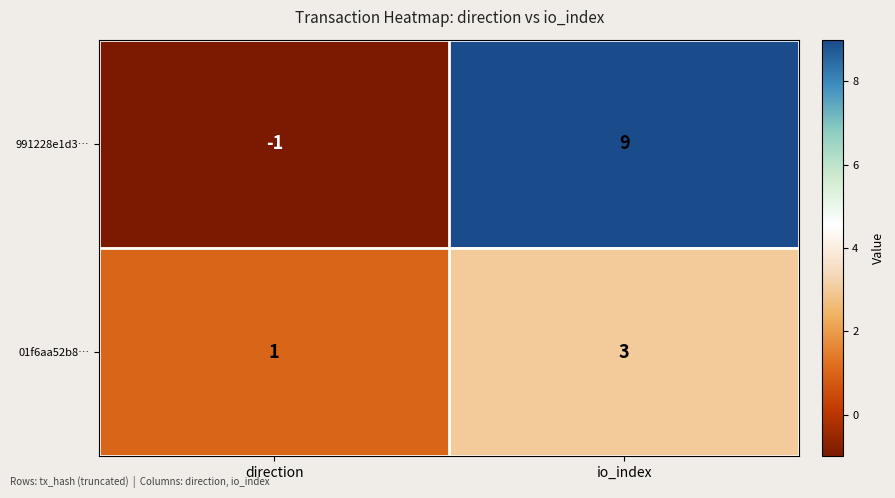

List the series in order of their overall mean, lowest first.

01f6aa52b8…, 991228e1d3…